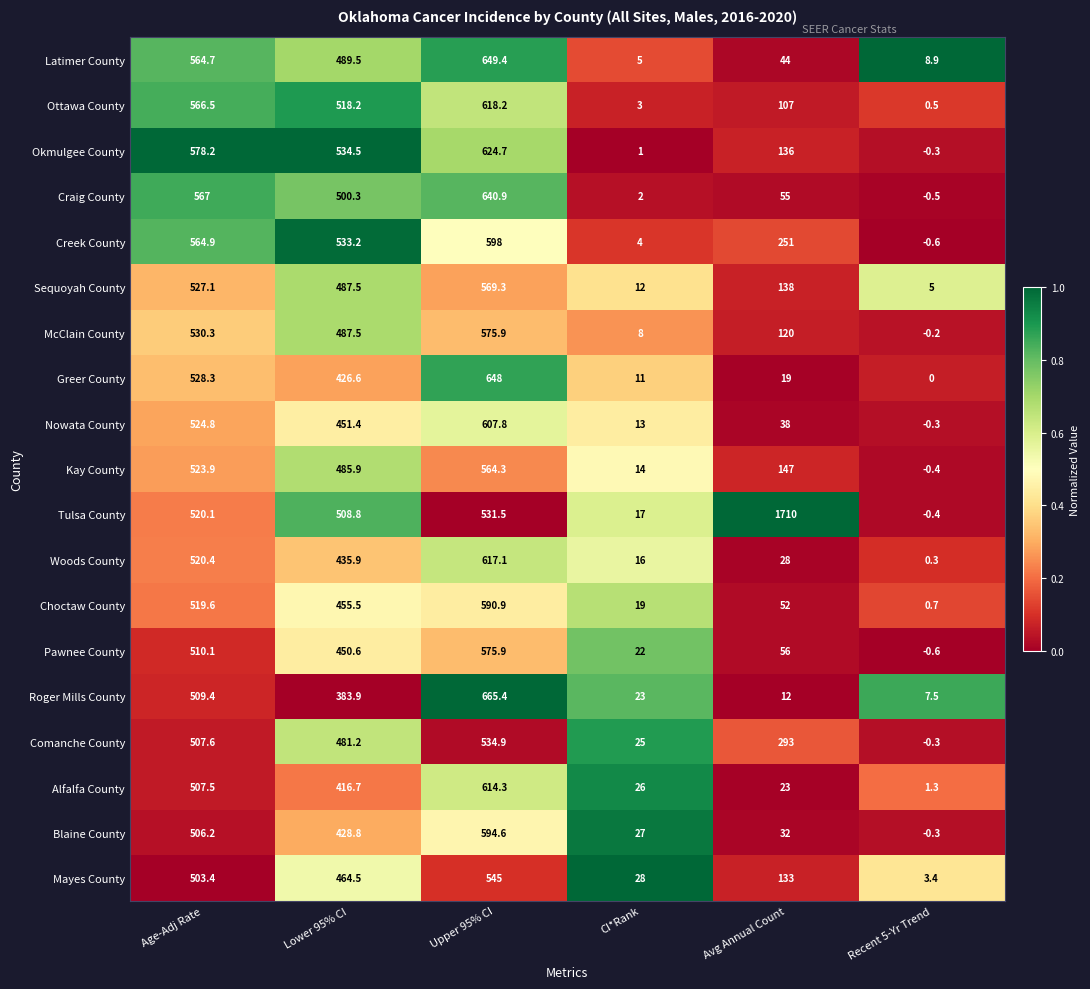

The Greer County series shows 199.3 at Age-Adj Rate. True or false?

False